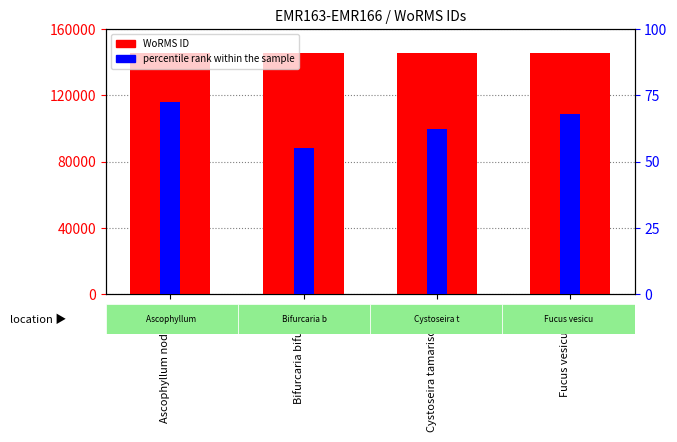

Count the number of data series in this chart.

2